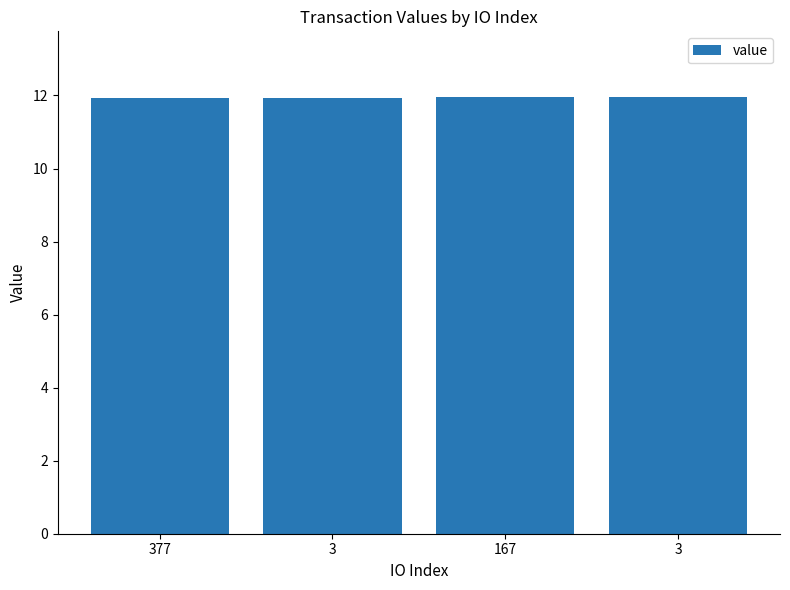

What is the label of the 2nd bar from the left?

3